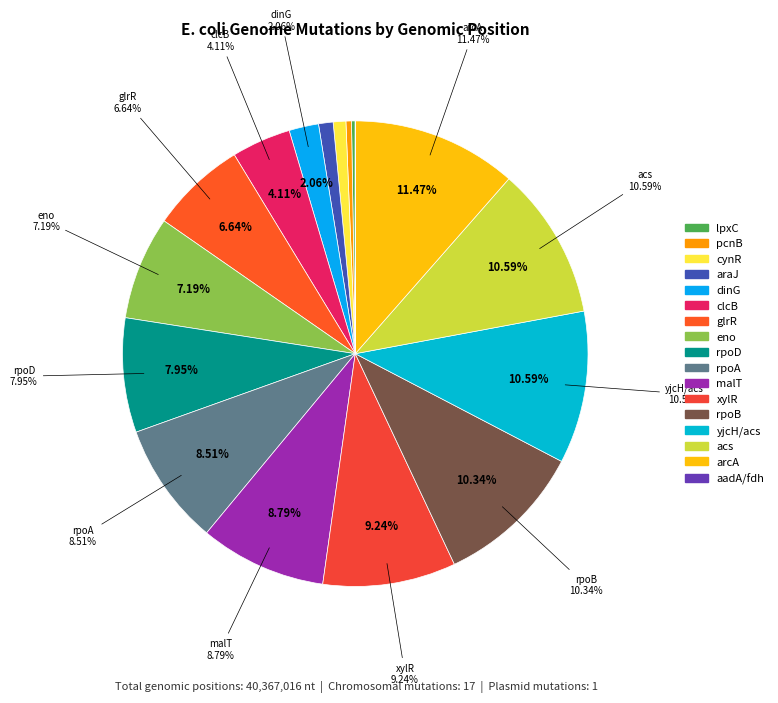

Rank the categories by value from highest to lowest.

arcA, acs, yjcH/acs, rpoB, xylR, malT, rpoA, rpoD, eno, glrR, clcB, dinG, araJ, cynR, pcnB, lpxC, aadA/fdh